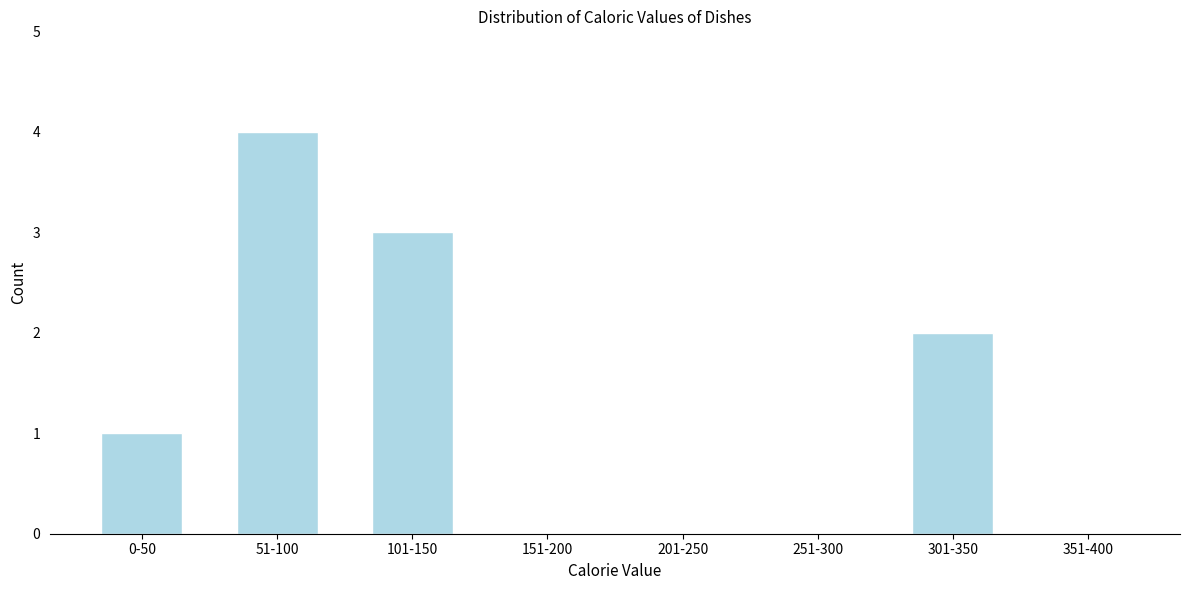

Reading left to right, transcribe all the data shown in this chart.

0-50=1	51-100=4	101-150=3	151-200=0	201-250=0	251-300=0	301-350=2	351-400=0